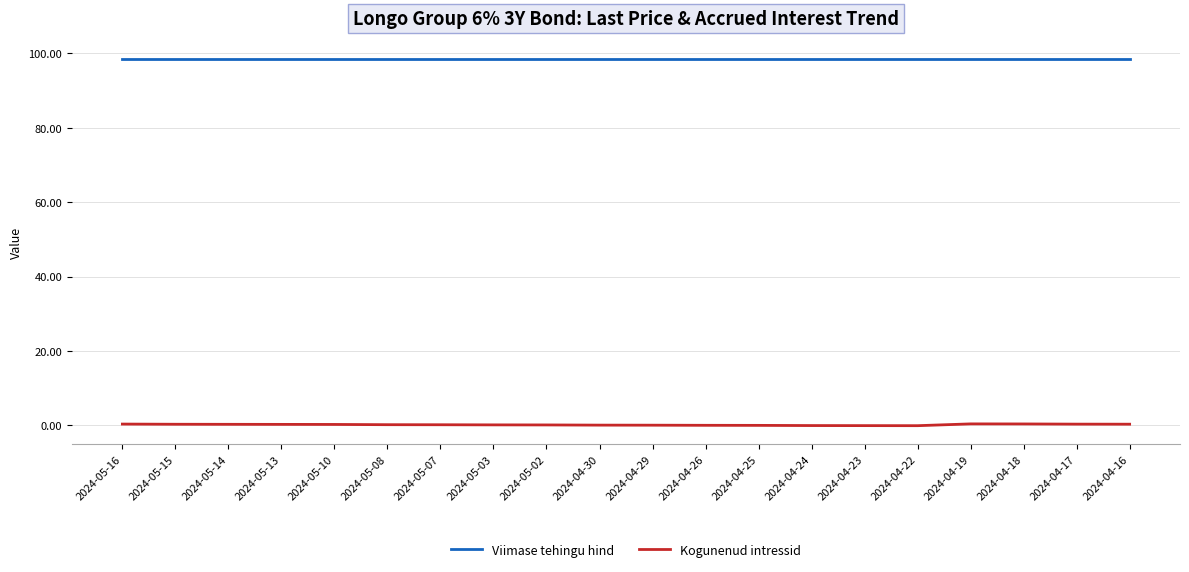

What is the difference between the maximum and minimum values in the Kogunenud intressid series?

0.5